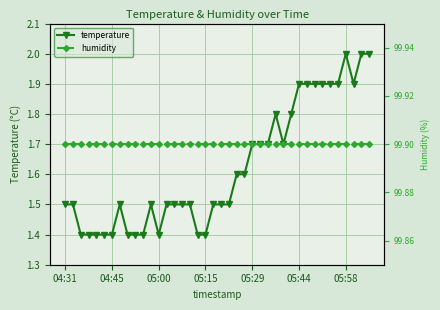

True or false: humidity has more than 1 interior local peaks.

False